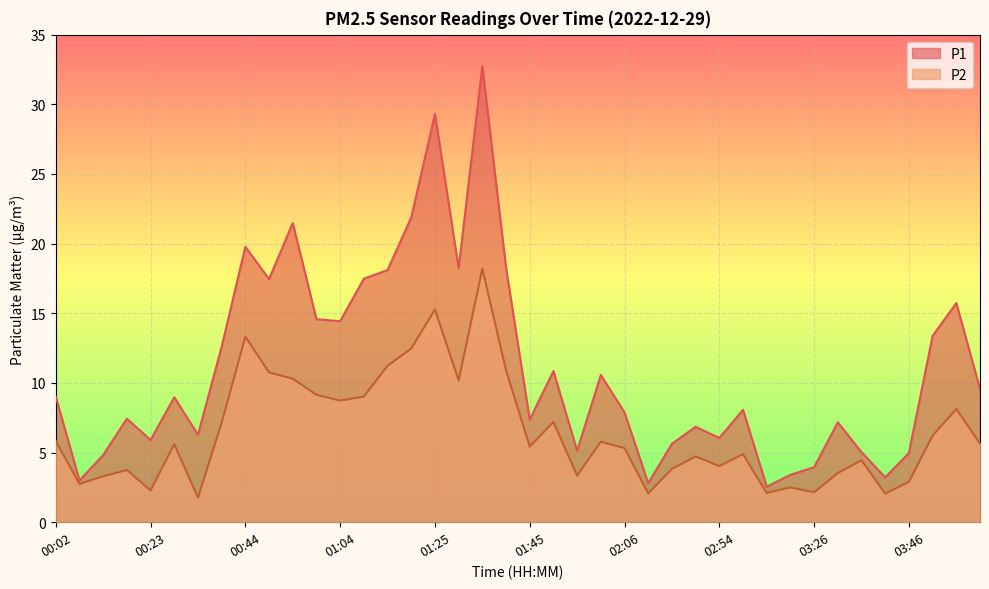

True or false: P1 has more than 2 points higher than both neighbors.

True